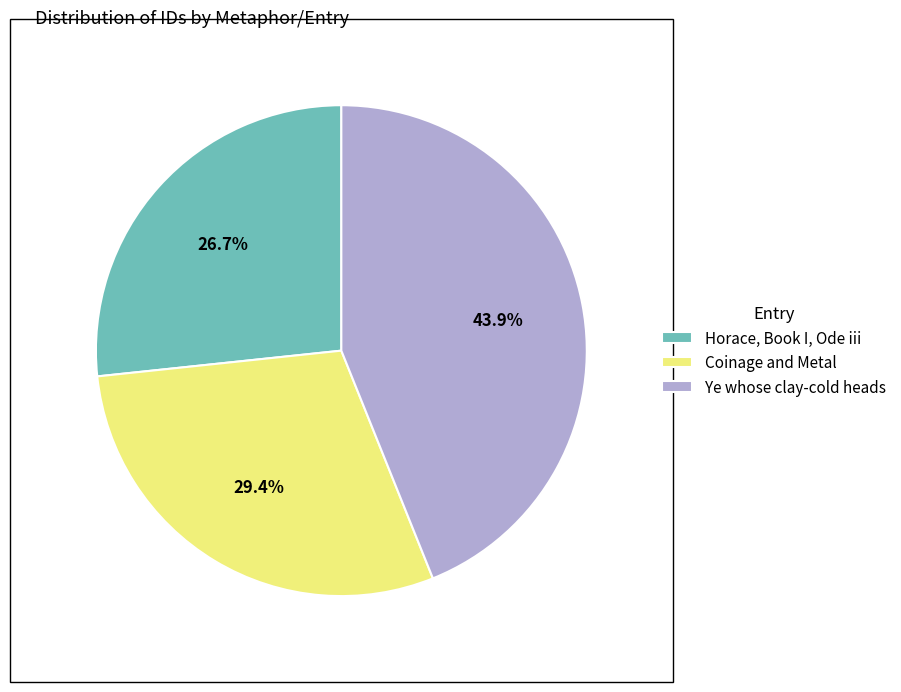

Is it true that Ye whose clay-cold heads is 44% of the pie?

True